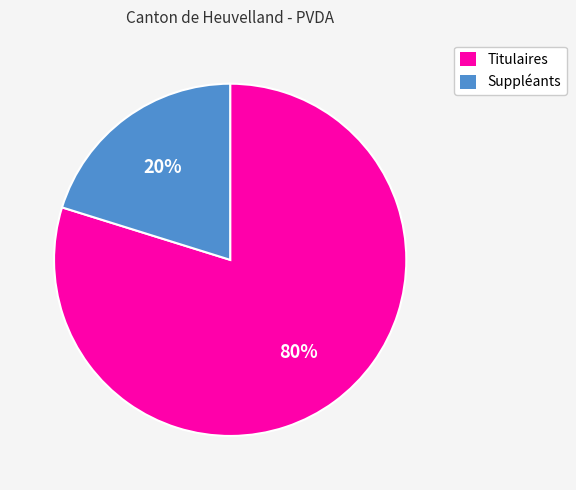

Is Suppléants the majority of the pie?

No